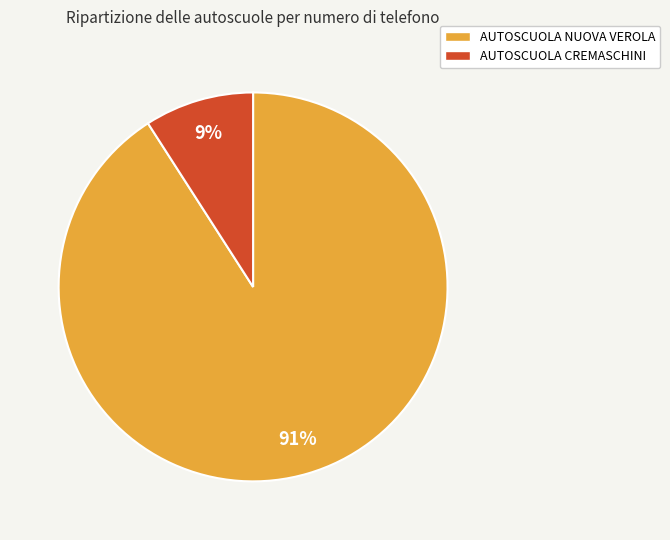

To the nearest percent, what is the combined percentage of AUTOSCUOLA CREMASCHINI and AUTOSCUOLA NUOVA VEROLA?

100%